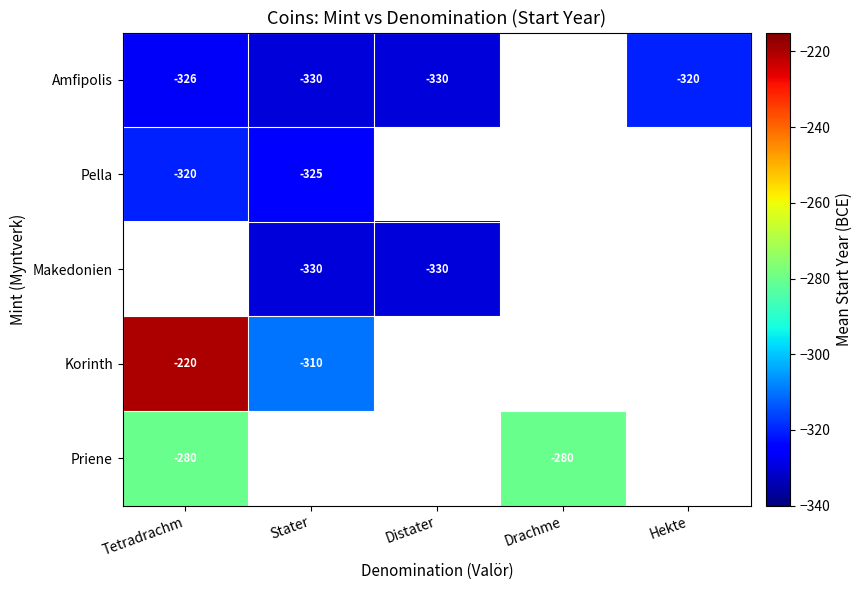

What is the difference between the highest and lowest values at Stater?

20.0